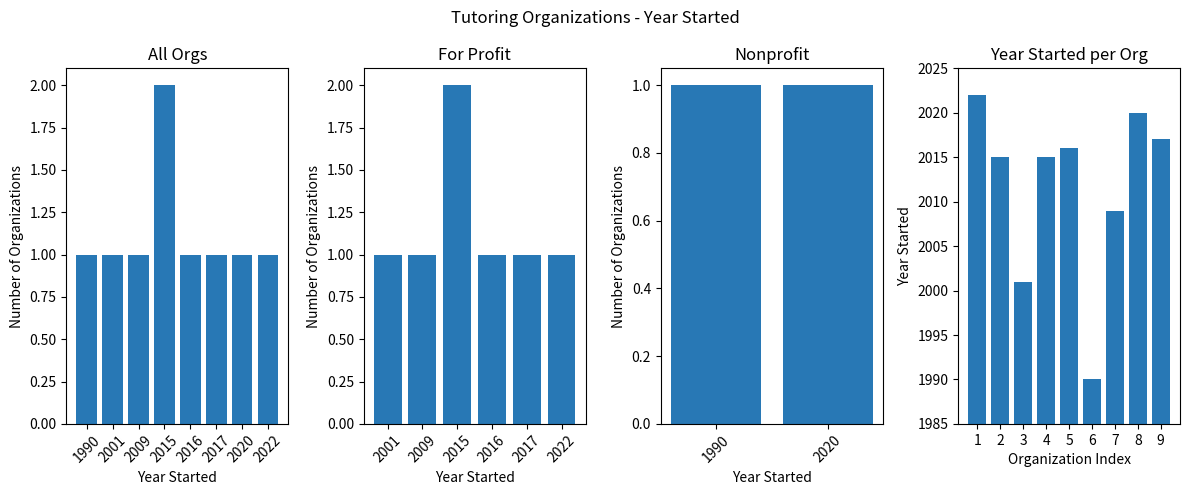

Is it true that the value at 4 is 1222?

False